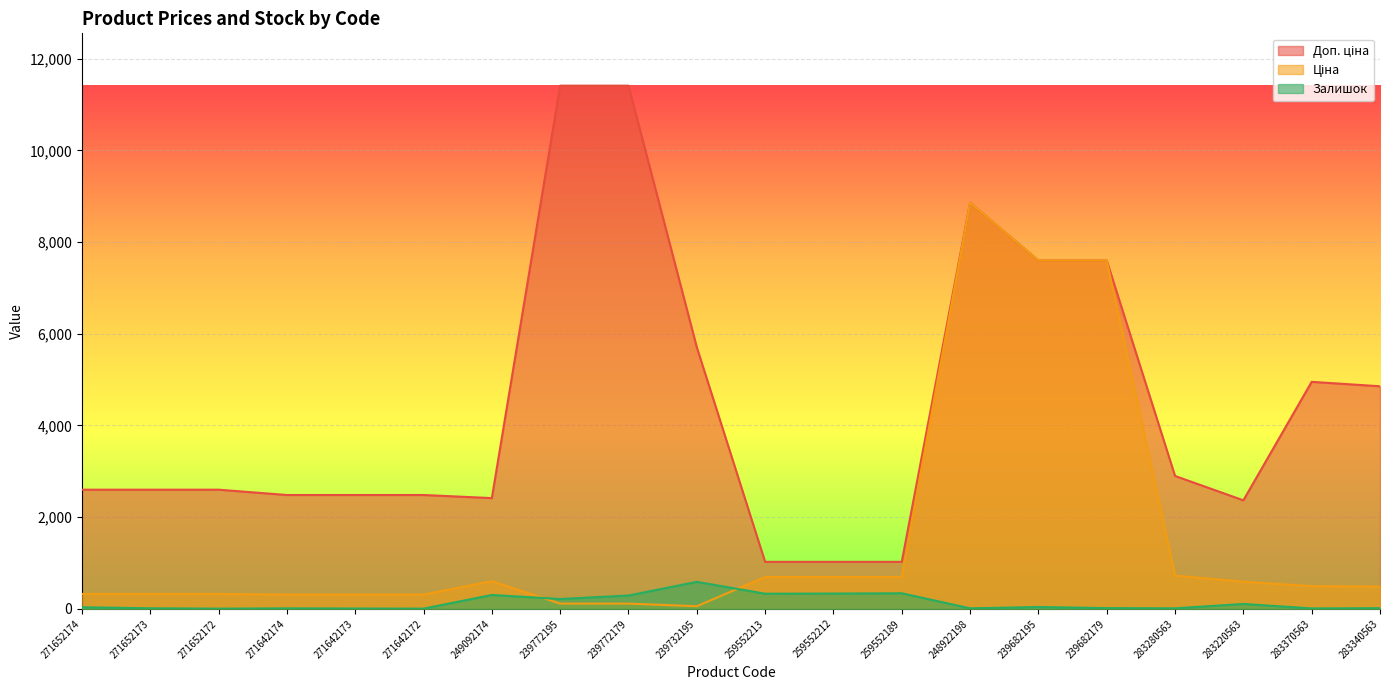

How many lines are shown in the chart?

3